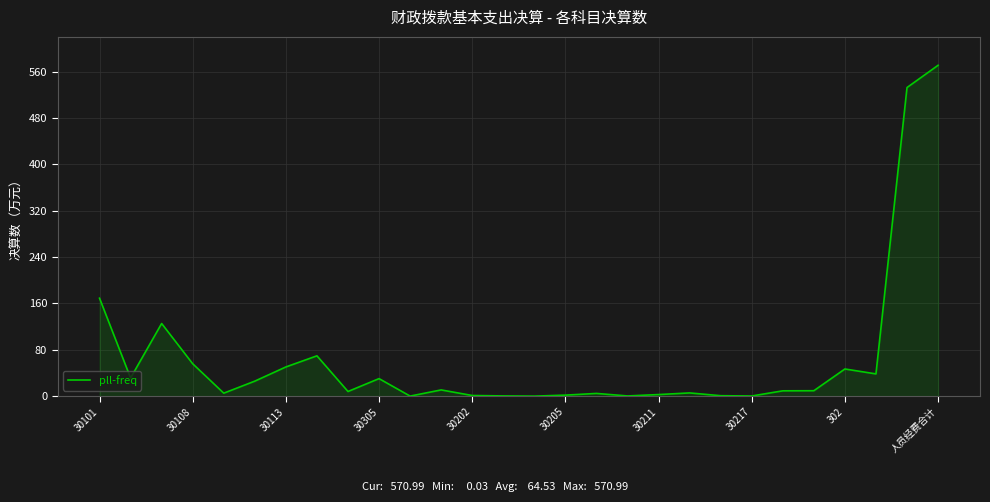

Count the number of categories in the chart.

28